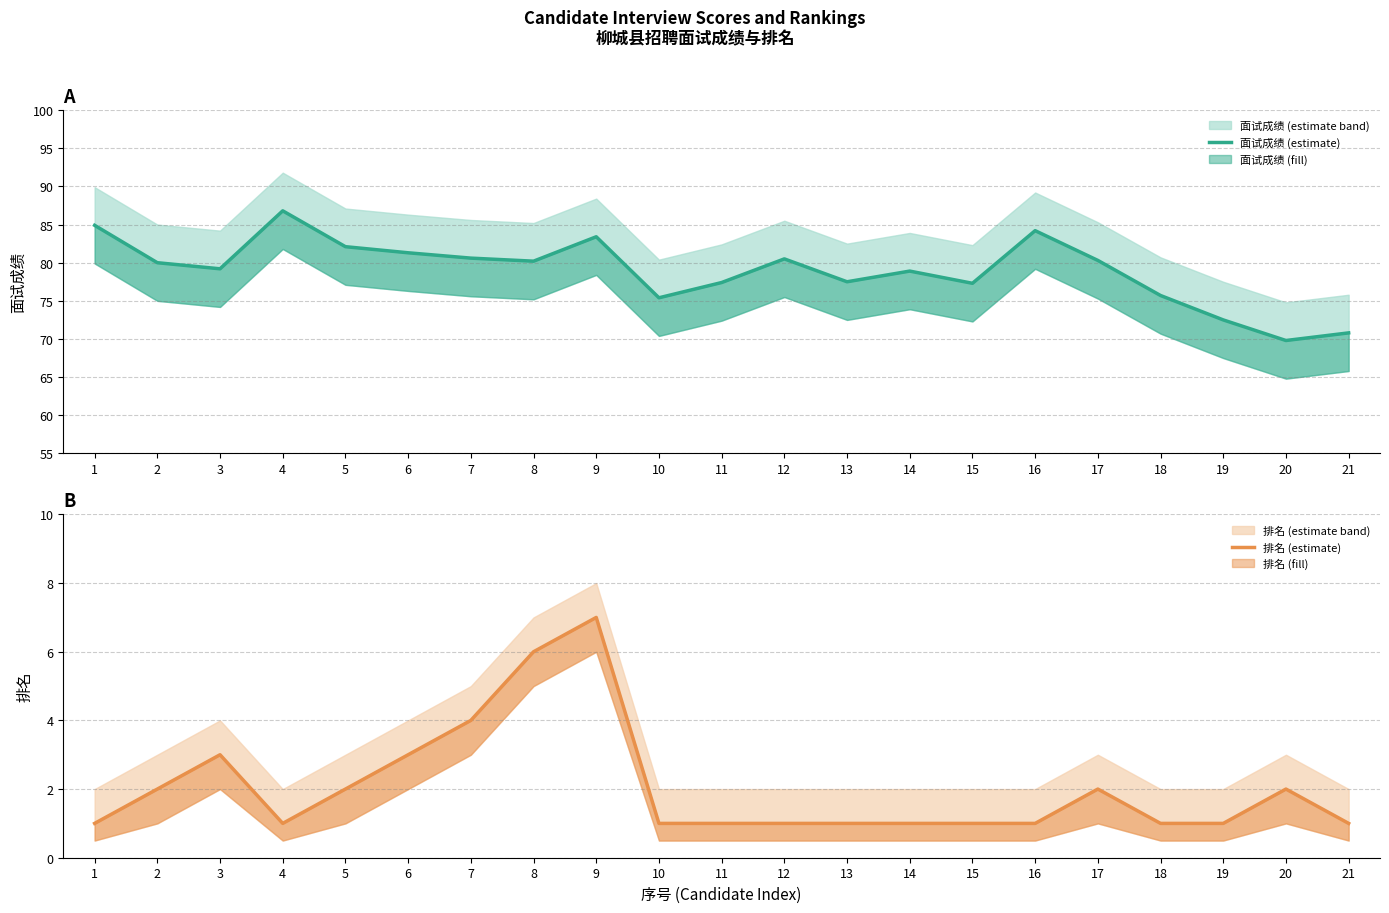

True or false: 面试成绩 (estimate) and 排名 (estimate) intersect in this chart.

False